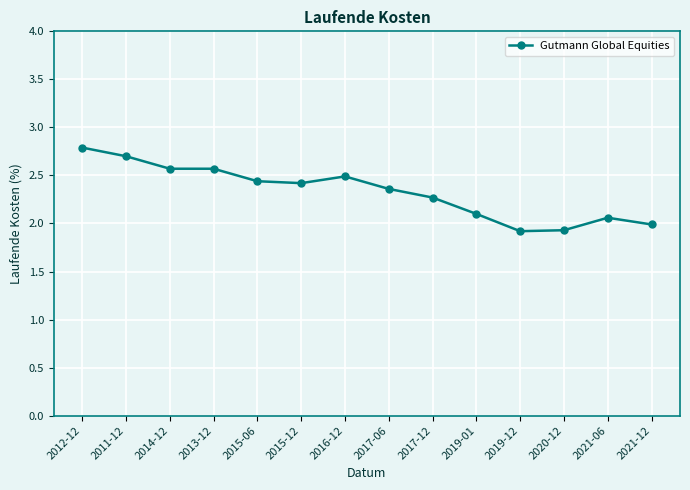

How many categories are shown in the chart?

14